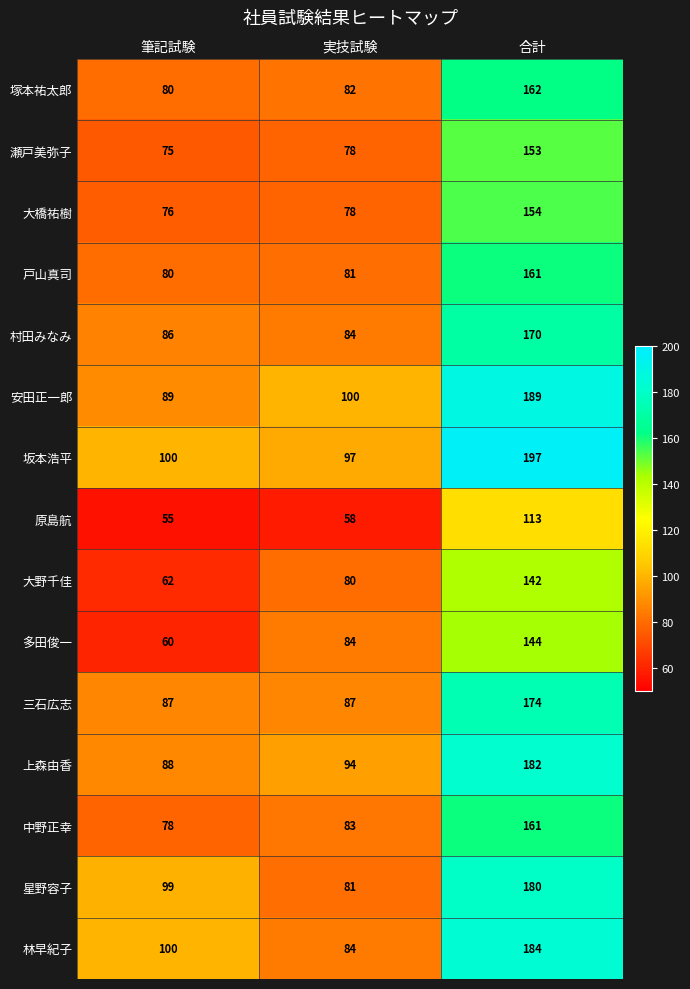

What is the difference between the highest and lowest values at 実技試験?

42